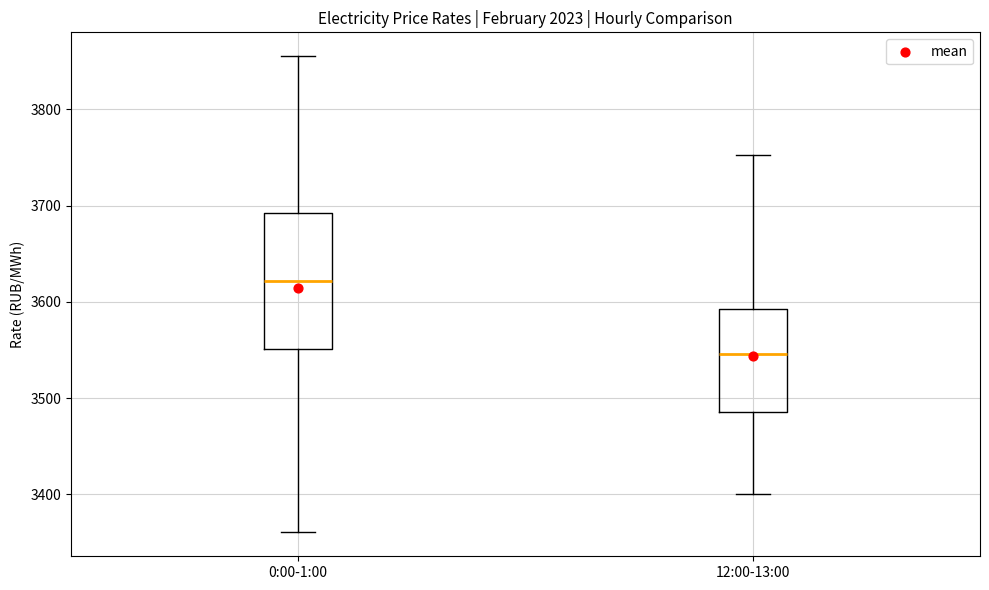

Comparing the boxes themselves (not the whiskers), which one is the tallest?

0:00-1:00